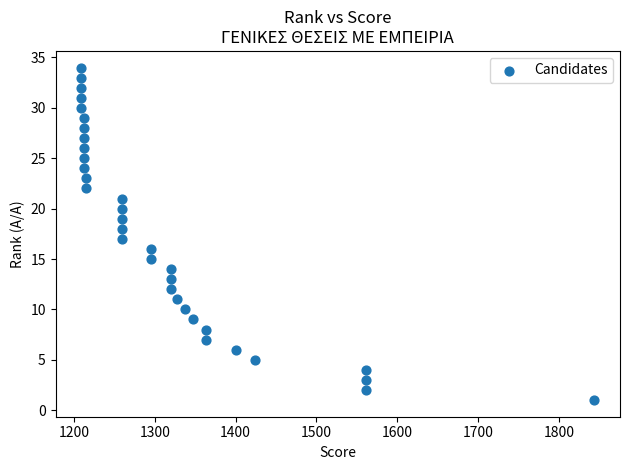

What is the range of Y values (max minus min)?

33